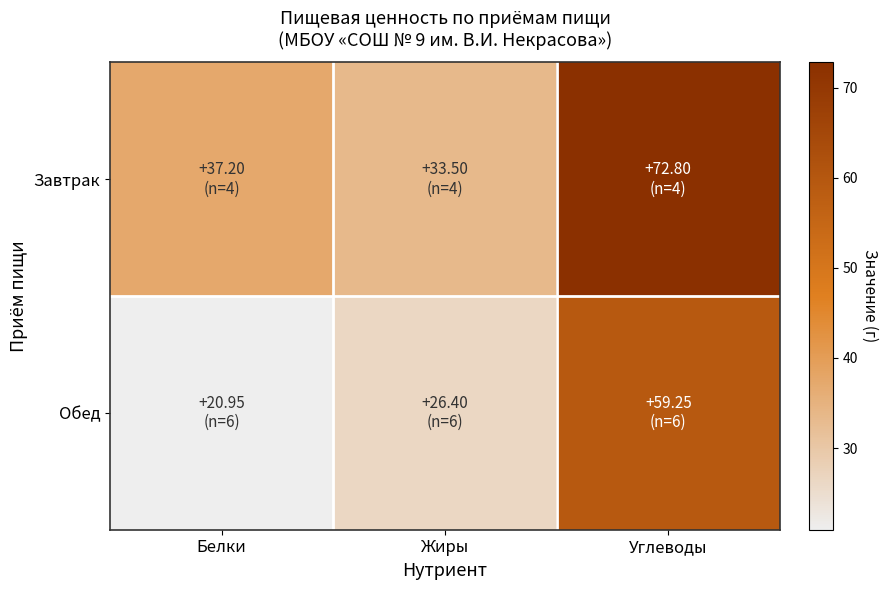

List the series in order of their peak value, highest first.

Завтрак, Обед